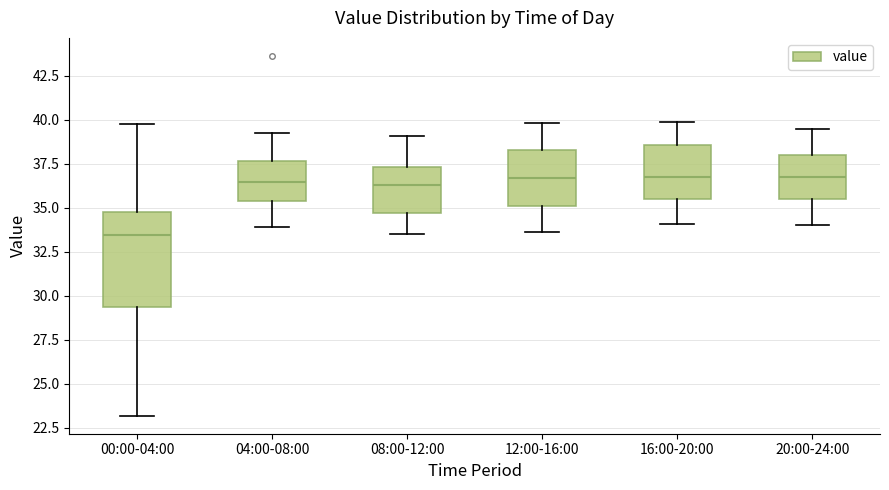

Reading left to right, read every box against the y-axis: the position of its median line, the range the box covers, and the ends of its whiskers. The values are not printed on the chart, so give them approximately, as read against the axis.

00:00-04:00: median 33.5, box 29.5 to 35.0, whiskers 23.0 to 40.0
04:00-08:00: median 36.5, box 35.5 to 37.5, whiskers 34.0 to 39.0
08:00-12:00: median 36.5, box 34.5 to 37.5, whiskers 33.5 to 39.0
12:00-16:00: median 36.5, box 35.0 to 38.5, whiskers 33.5 to 40.0
16:00-20:00: median 37.0, box 35.5 to 38.5, whiskers 34.0 to 40.0
20:00-24:00: median 37.0, box 35.5 to 38.0, whiskers 34.0 to 39.5